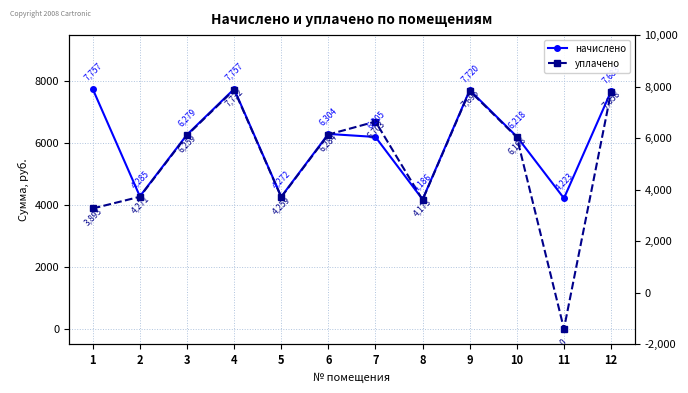

Reading right to left, list all the values displayed in this chart.

начислено: 12=7682.6	11=4223.0	10=6217.6	9=7719.6	8=4186.1	7=6205.2	6=6303.7	5=4272.2	4=7756.6	3=6279.1	2=4284.6	1=7756.6
уплачено: 12=7658.3	11=0.0	10=6197.9	9=7695.1	8=4172.8	7=6702.6	6=6283.8	5=4258.7	4=7732.0	3=6259.2	2=4271.0	1=3892.8